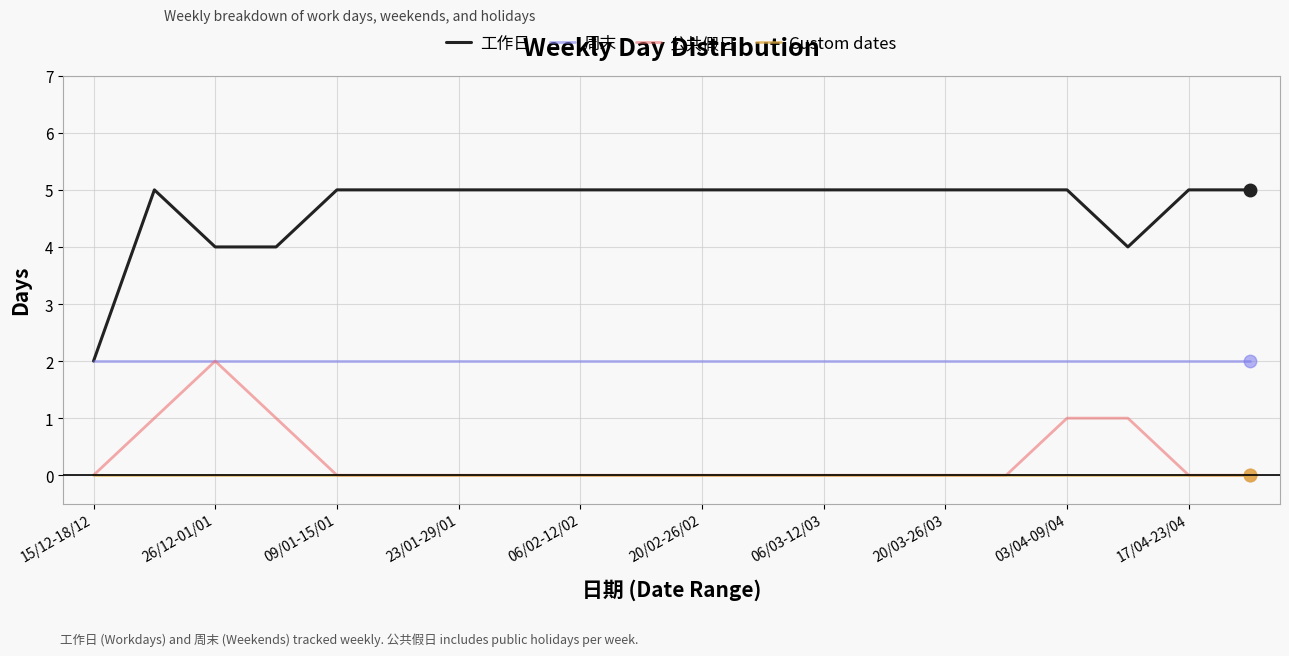

True or false: Custom dates and 周末 cross at least once.

False